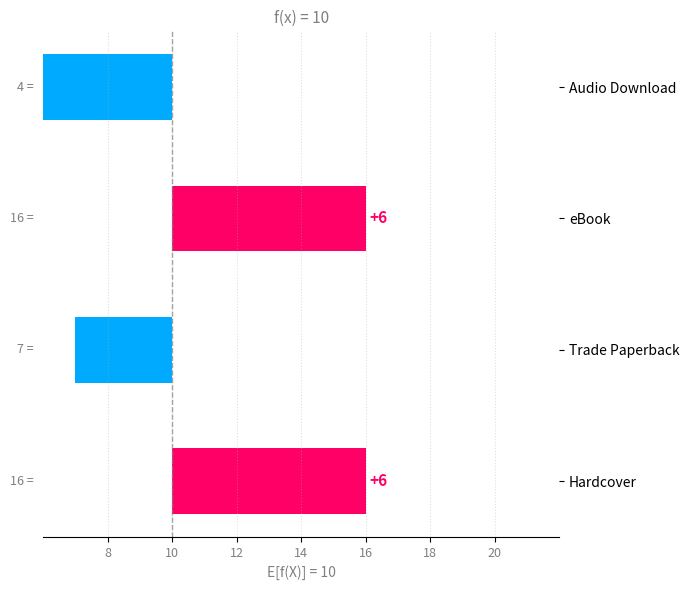

True or false: the data shows 2 at Hardcover.

False